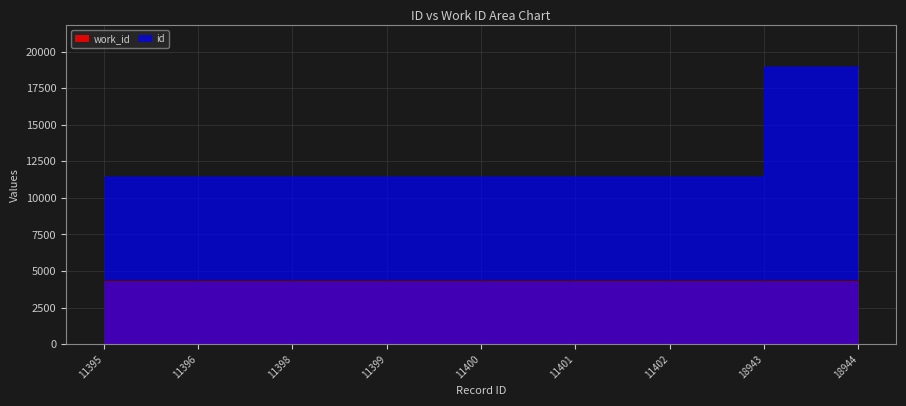

What is the sum of the values at 11395 and 18943?

30338